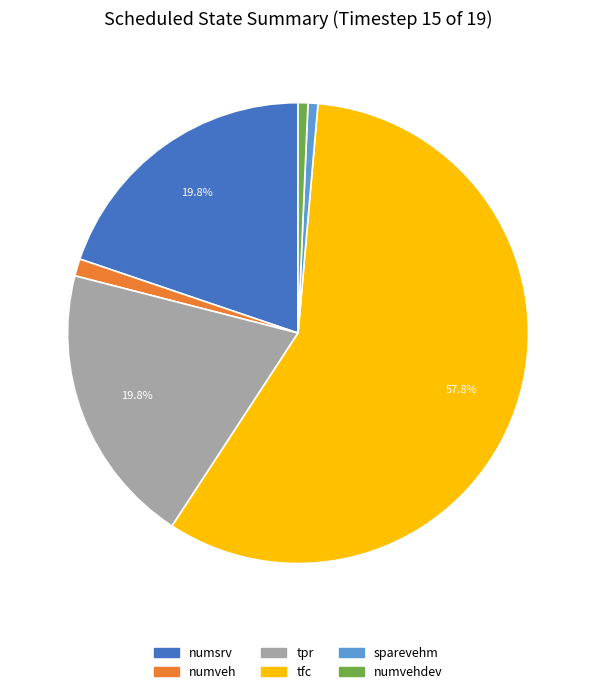

Does any single category account for the majority?

Yes